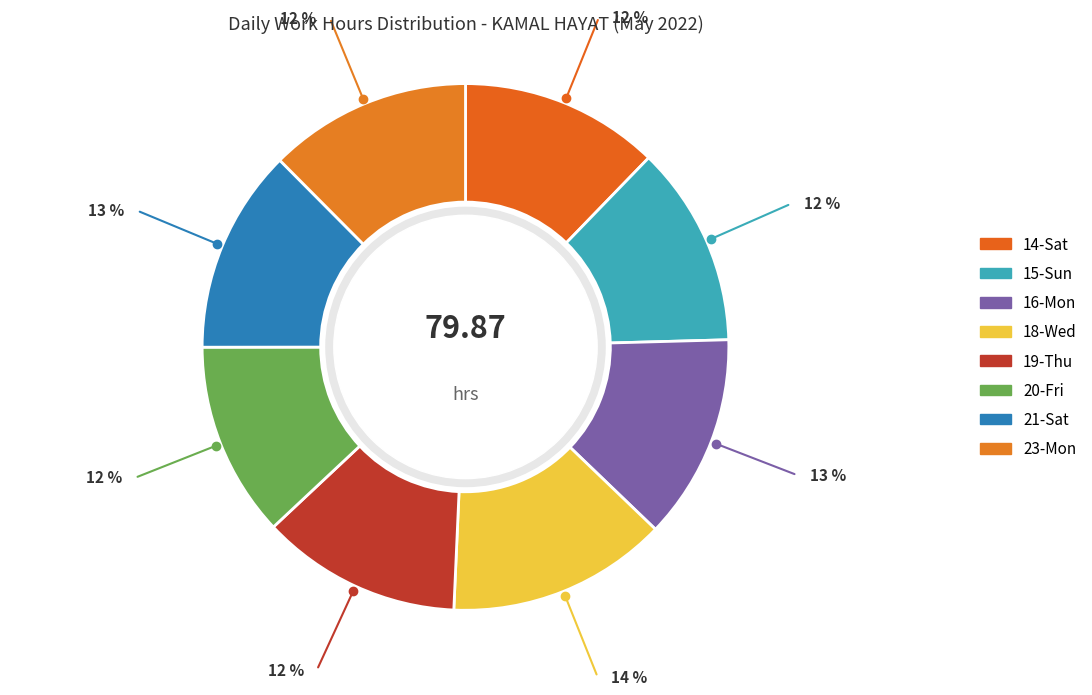

How many slices are in this pie chart?

8